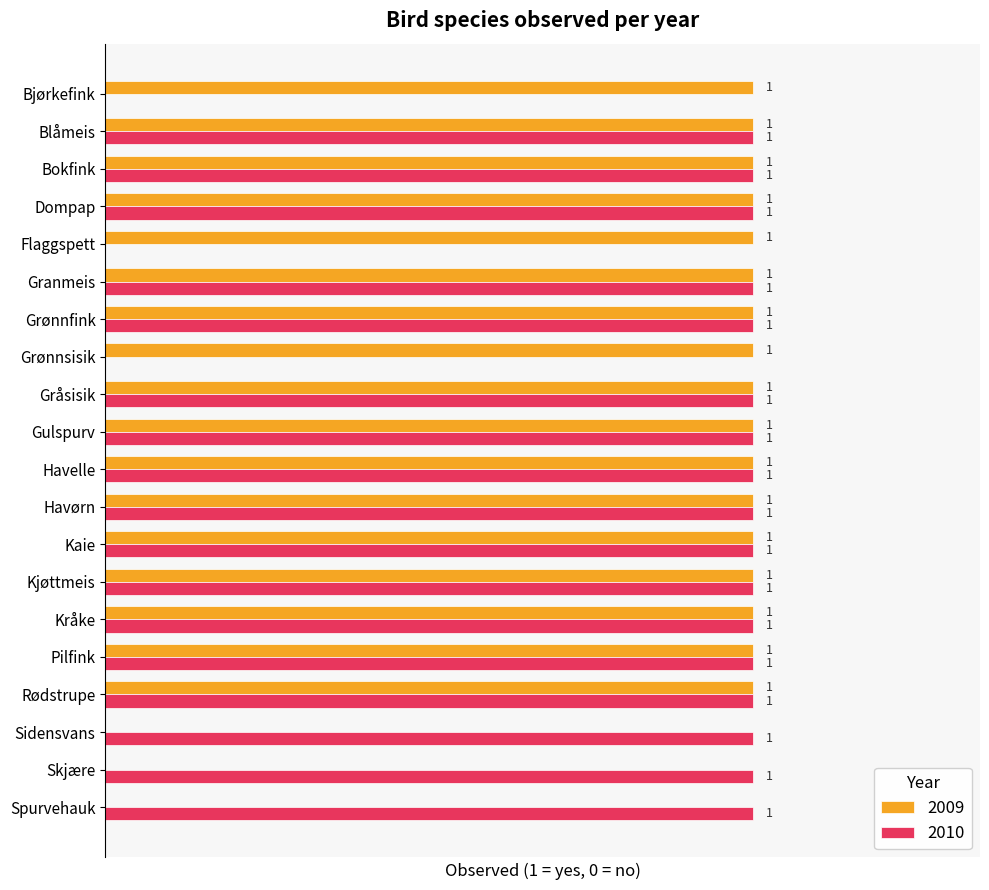

Is the value of 2009 at Spurvehauk greater than the value of 2010 at Rødstrupe?

No